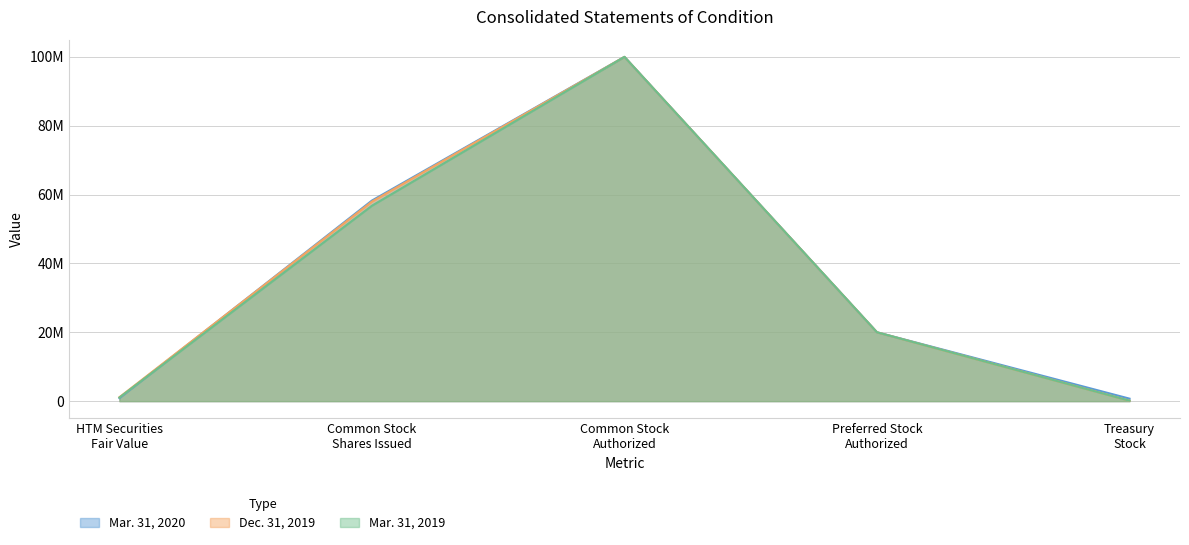

Does the chart have visible grid lines?

Yes